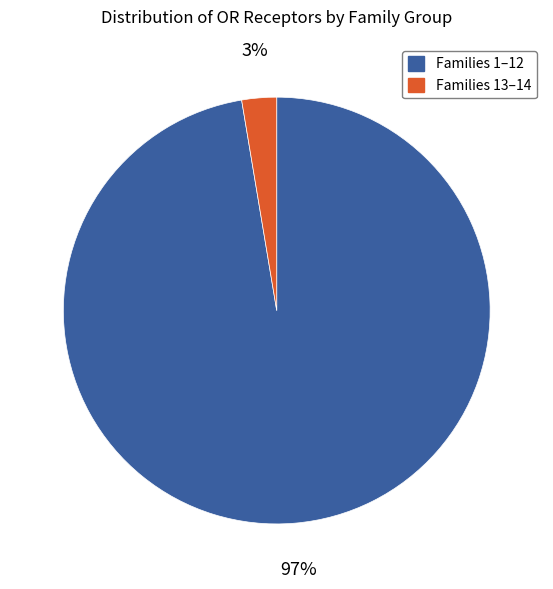

Is there any slice that represents more than half of the pie?

Yes